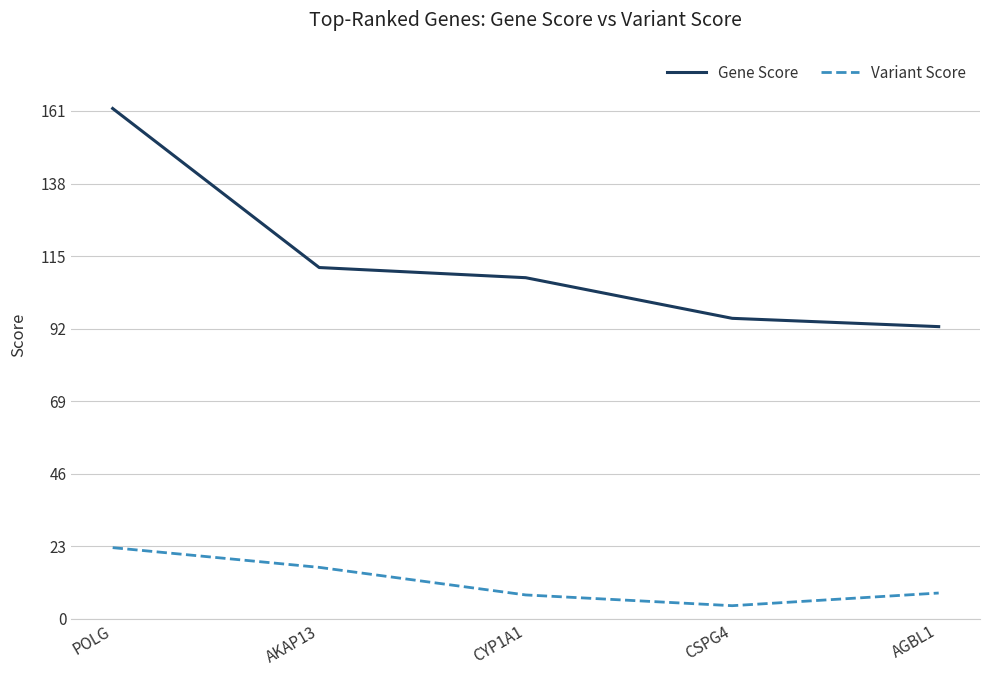

What is the sum of the Gene Score values at POLG and AGBL1?

254.4